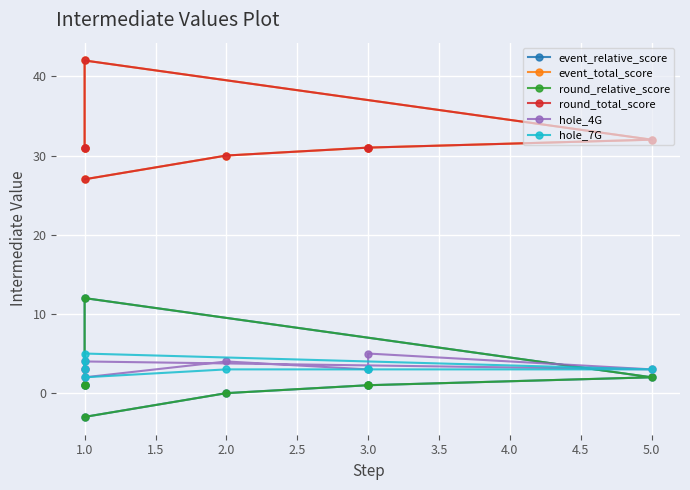

How many hole_7G values are between 3 and 4?

6